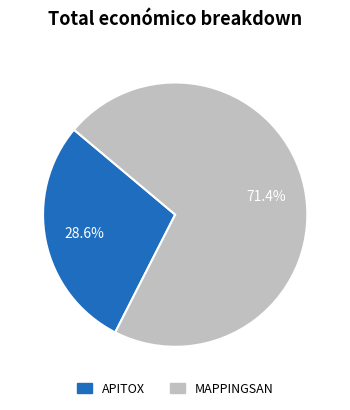

What is the total percentage of APITOX and MAPPINGSAN?

100.0%